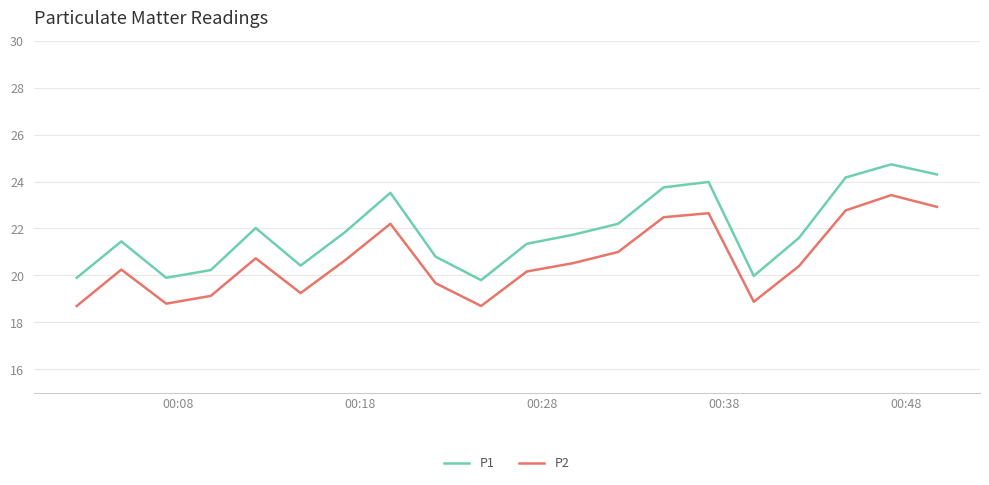

Which series has the largest total across all categories?

P1